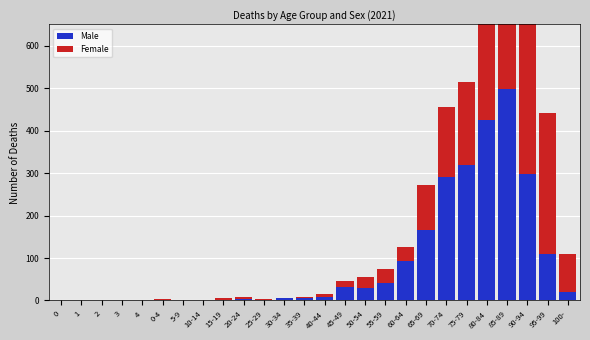

What is the value of the Female bar at the 19th from the left?

105